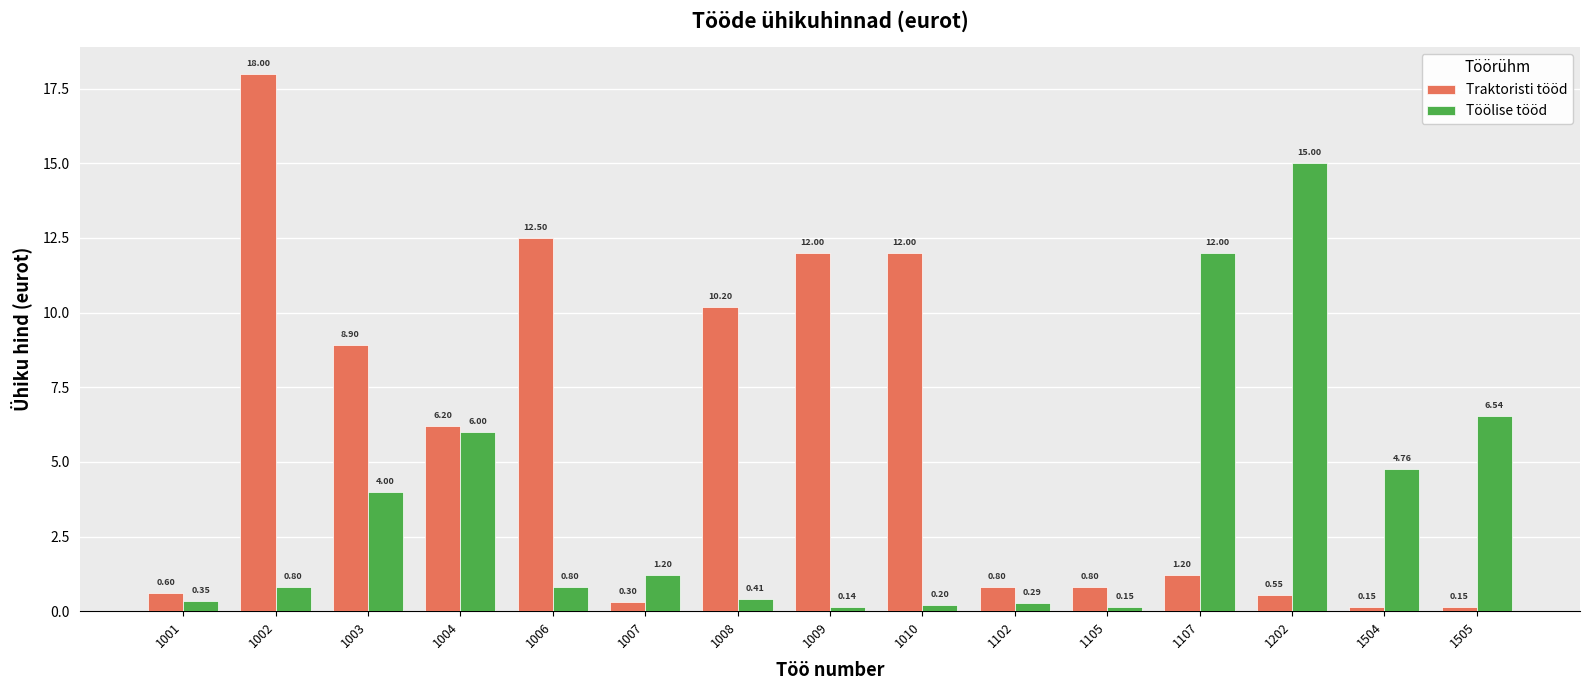

Rank the series at 1504 from lowest to highest value.

Traktoristi tööd, Töölise tööd